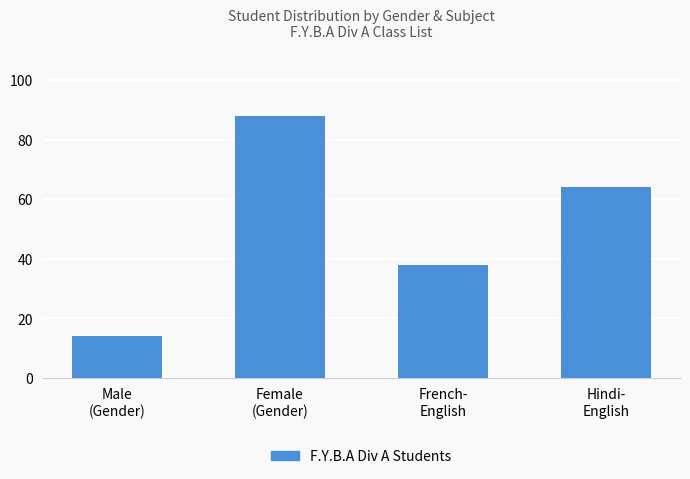

What is the label of the 1st bar from the left?

Male
(Gender)